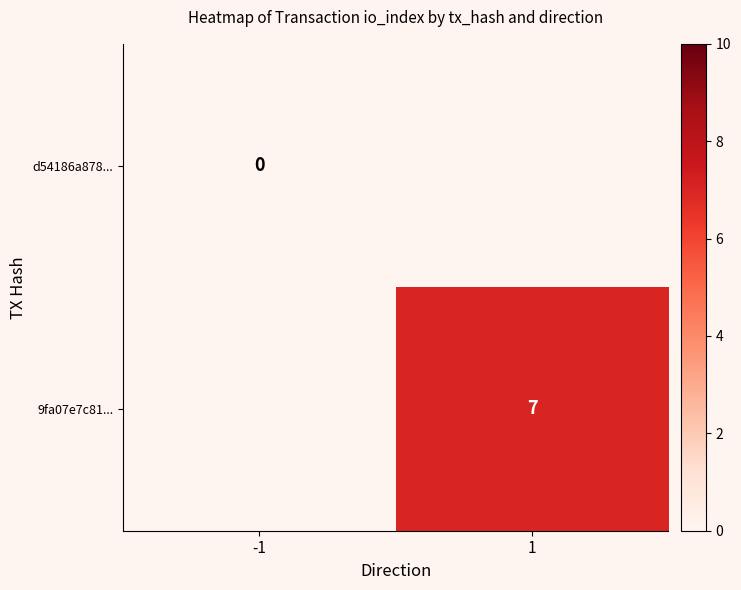

What is the greatest value displayed?

7.0